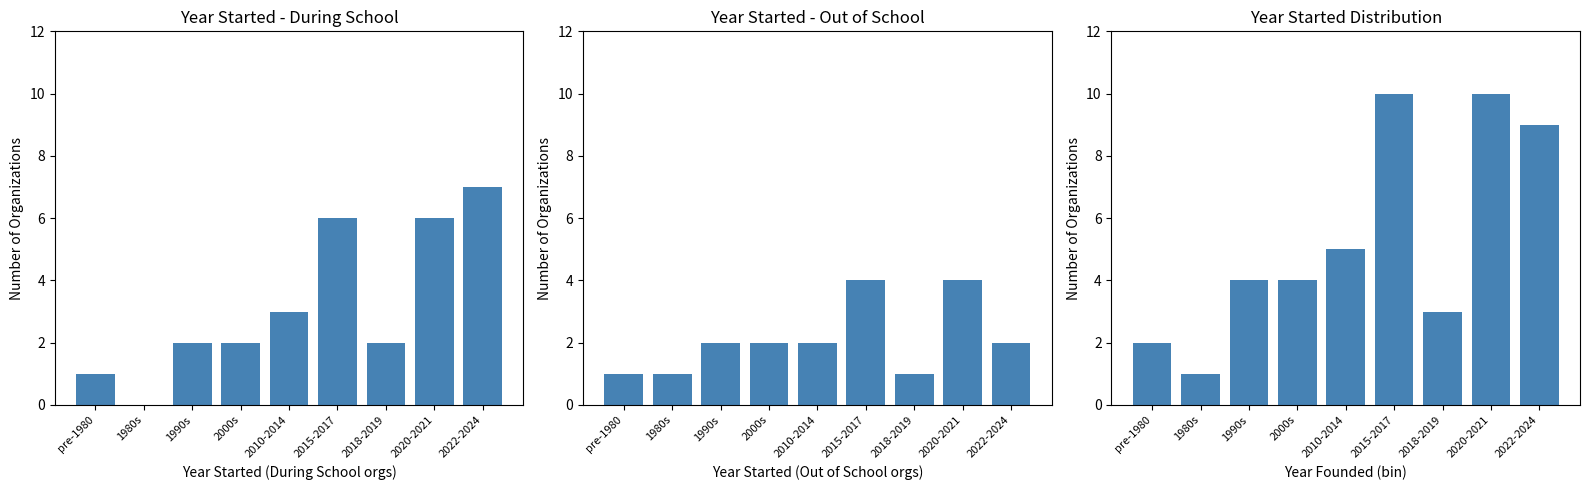

How many groups of bars are there?

9